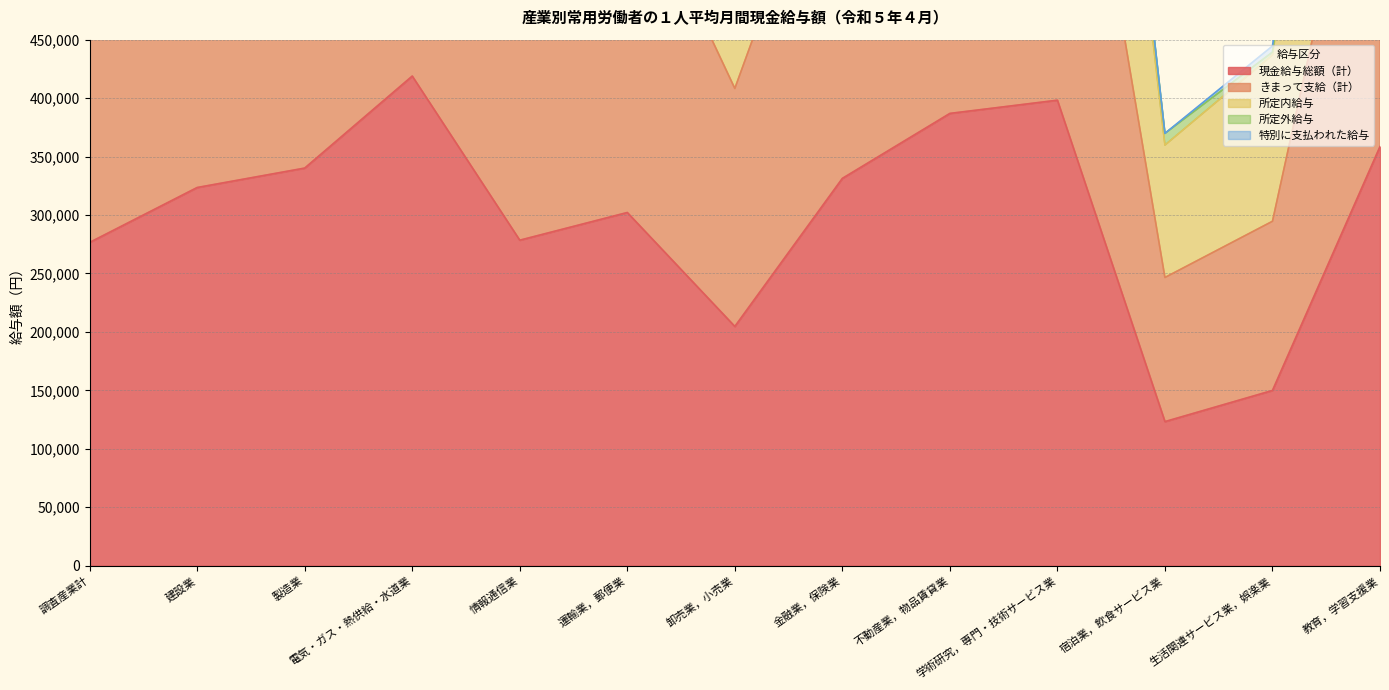

Read the きまって支給（計） value at 教育，学習支援業.

1070273